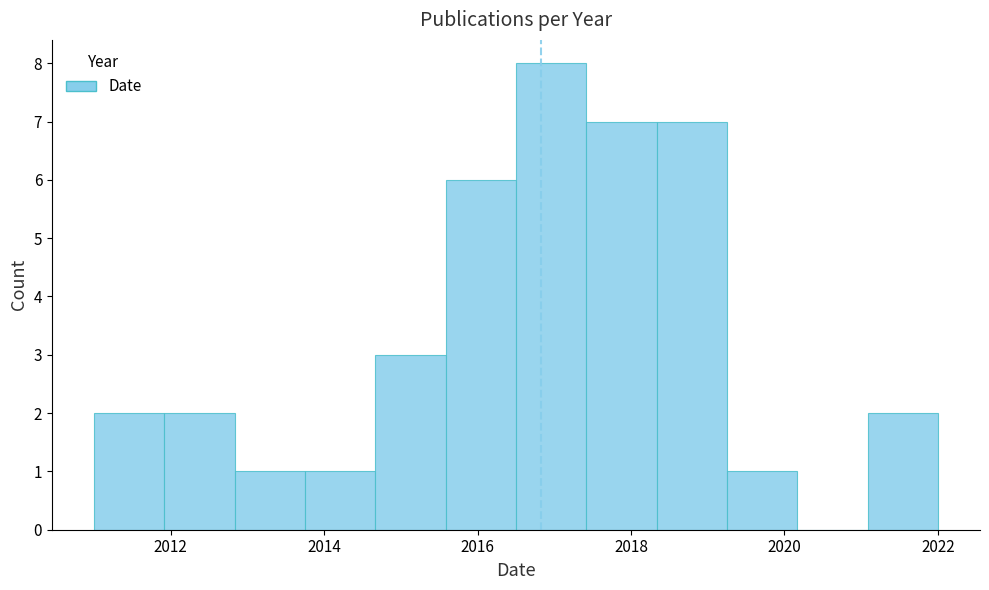

Reading left to right, transcribe this chart: for each bar, give the range it covers on the x-axis and its height. Neither the bar edges nor the heights are printed on the chart, so give them approximately, as read against the axes.

2011.0 to 2012.0: 2
2012.0 to 2012.8: 2
2012.8 to 2013.8: 1
2013.8 to 2014.6: 1
2014.6 to 2015.6: 3
2015.6 to 2016.6: 6
2016.6 to 2017.4: 8
2017.4 to 2018.4: 7
2018.4 to 2019.2: 7
2019.2 to 2020.2: 1
2020.2 to 2021.0: 0
2021.0 to 2022.0: 2